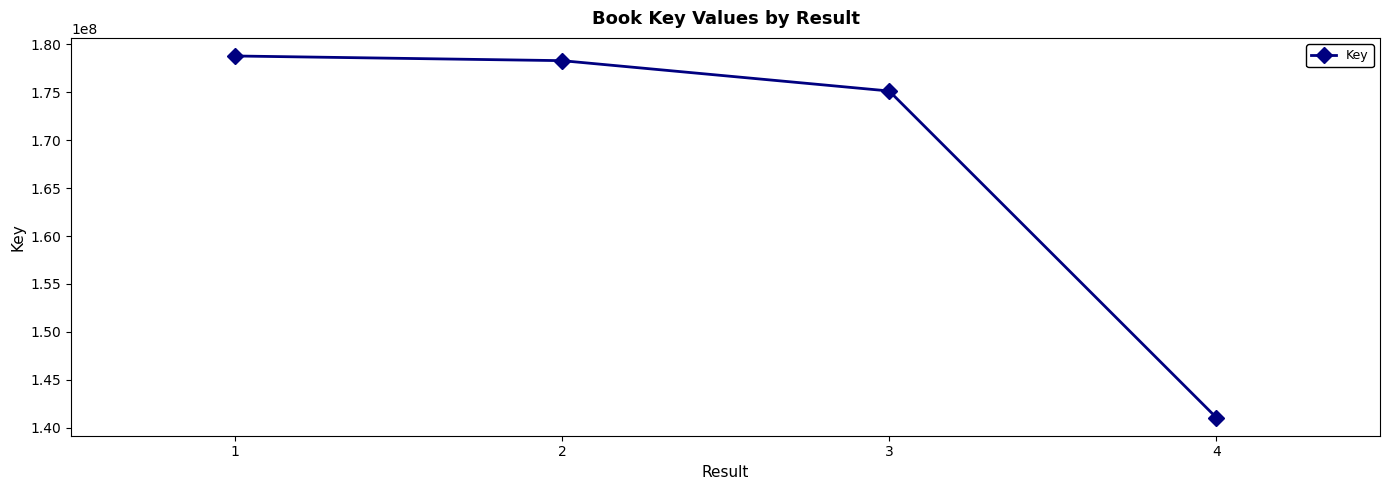

Approximately how many times larger is the value at 4 compared to 3?

0.8